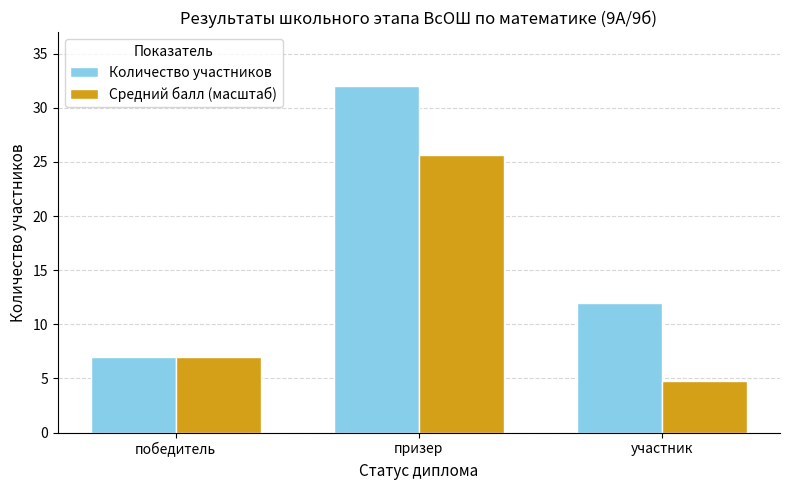

What is the total value across all series at участник?

16.8